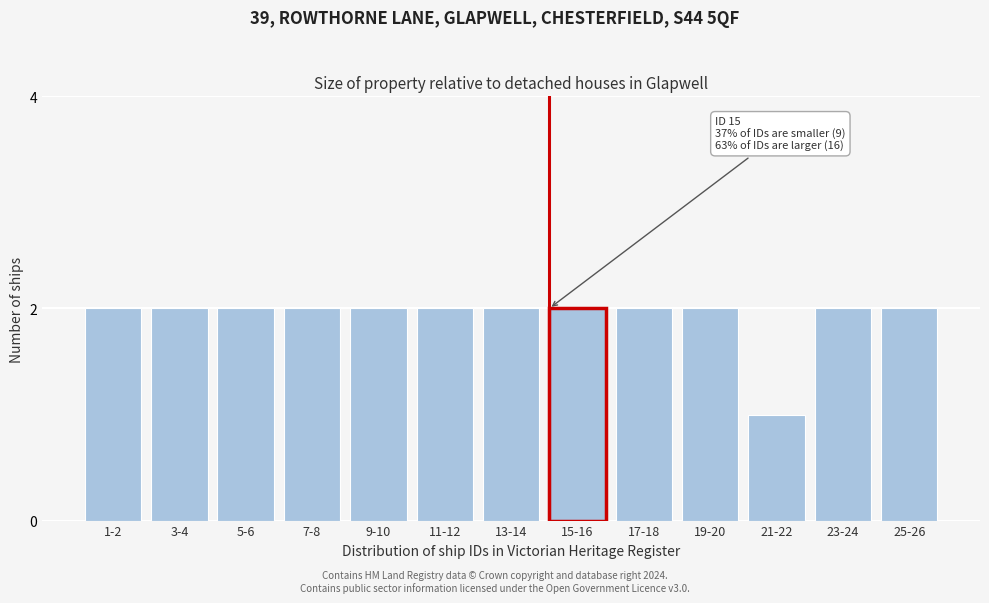

Reading left to right, list all the values displayed in this chart.

2	2	2	2	2	2	2	2	2	2	1	2	2